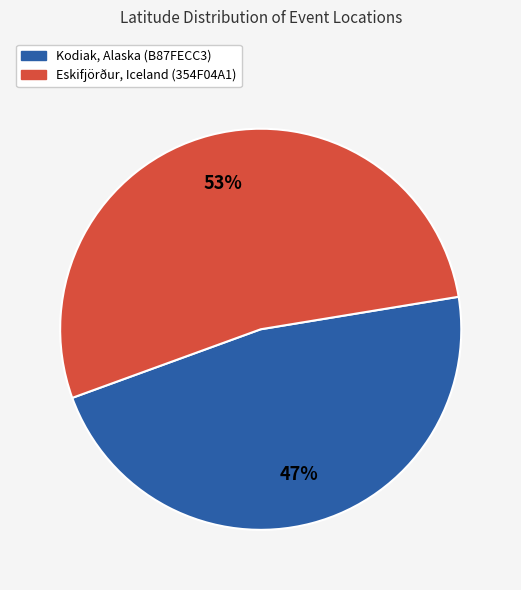

Is the sum of Kodiak, Alaska (B87FECC3) and Eskifjörður, Iceland (354F04A1) greater than half?

Yes